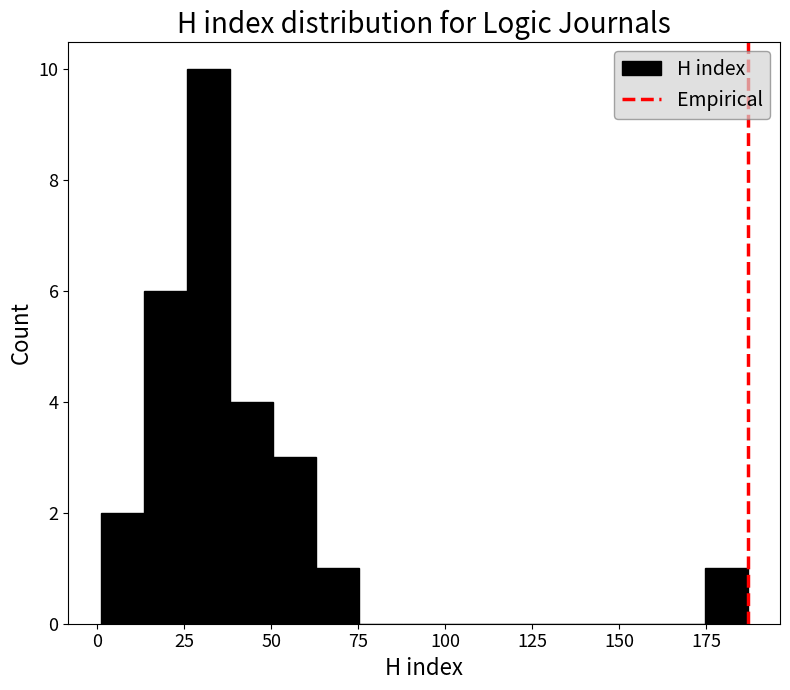

Read against the x-axis, roughly where is the centre of the tallest bar?

30